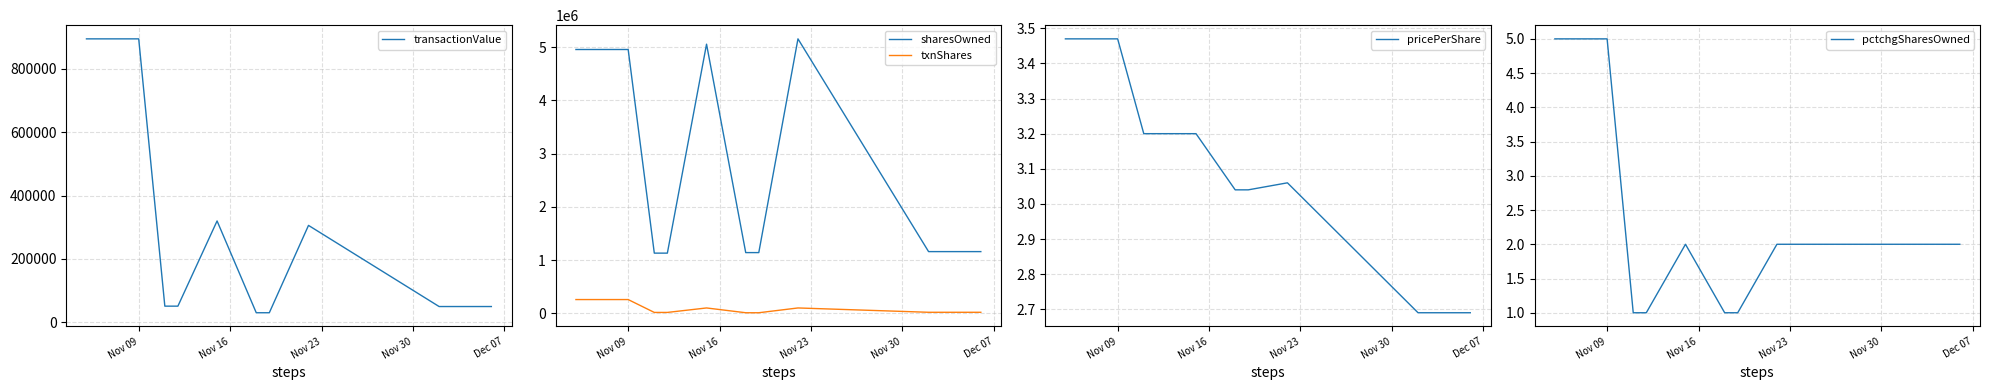

Reading left to right, what are all the values shown in this chart?

transactionValue: 894566.0	894566.0	51200.0	51200.0	320000.0	30400.0	30400.0	306000.0	49999.0	49999.0
sharesOwned: 4958489.0	4958489.0	1130595.0	1130595.0	5058489.0	1140595.0	1140595.0	5158489.0	1159182.0	1159182.0
txnShares: 257800.0	257800.0	16000.0	16000.0	100000.0	10000.0	10000.0	100000.0	18587.0	18587.0
pricePerShare: 3.5	3.5	3.2	3.2	3.2	3.0	3.0	3.1	2.7	2.7
pctchgSharesOwned: 5.0	5.0	1.0	1.0	2.0	1.0	1.0	2.0	2.0	2.0